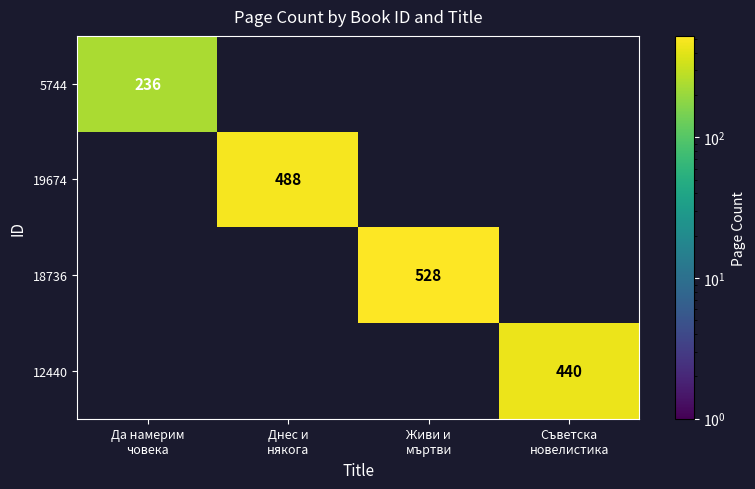

Which series has the largest total across all categories?

18736